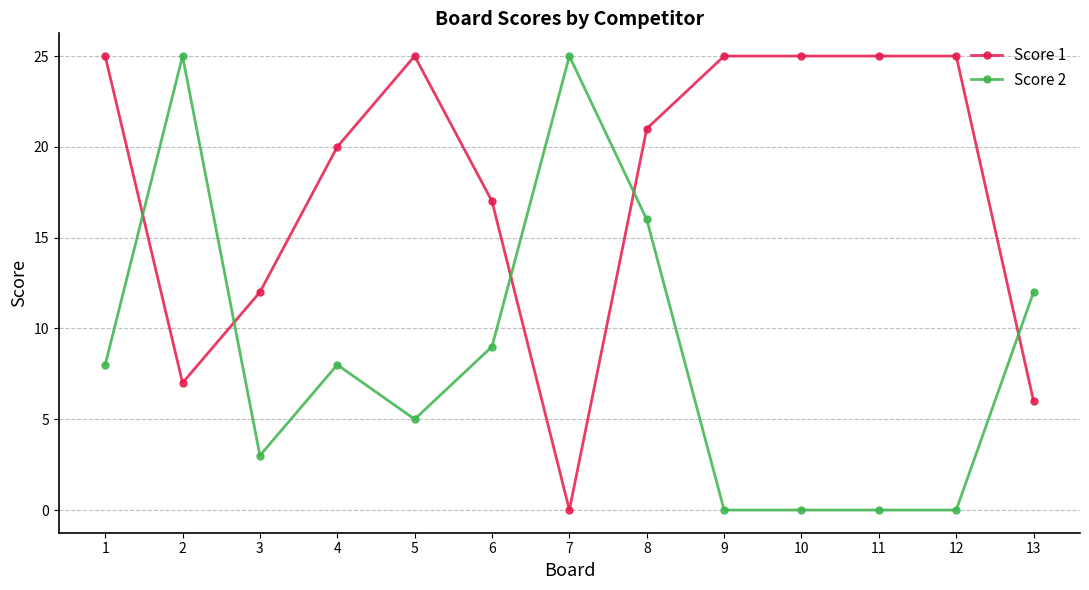

True or false: Score 1 has a value of 41 at 1.

False